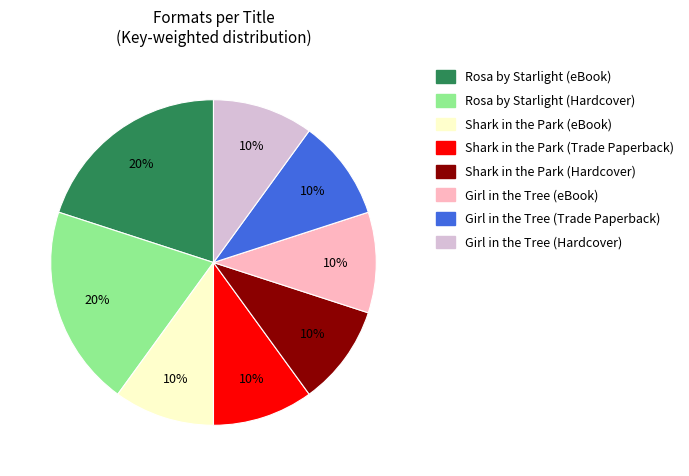

To the nearest percent, what portion does Rosa by Starlight (Hardcover) represent?

20%